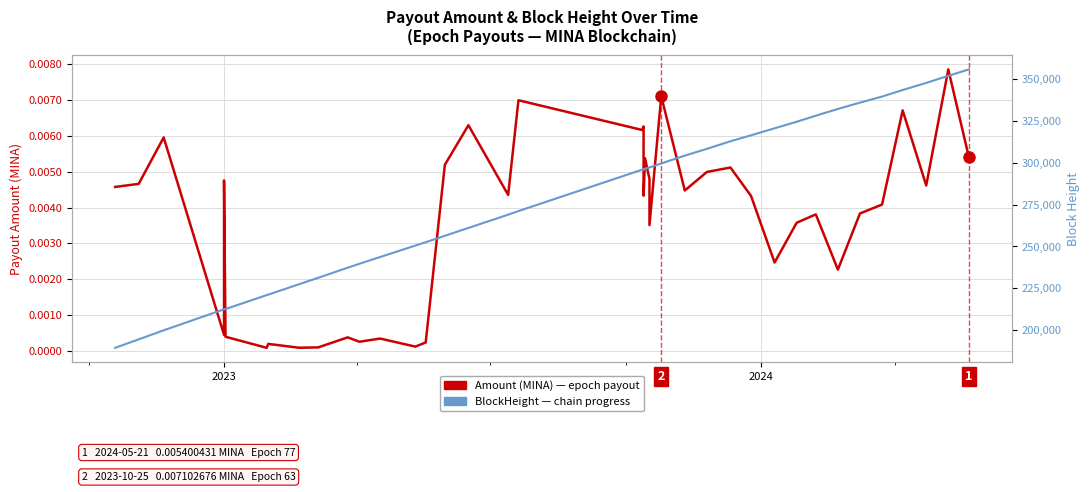

True or false: Amount (MINA) and BlockHeight intersect in this chart.

False